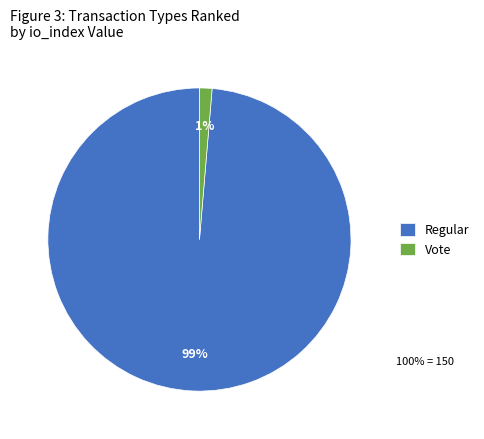

Is it true that Regular is 99% of the pie?

True